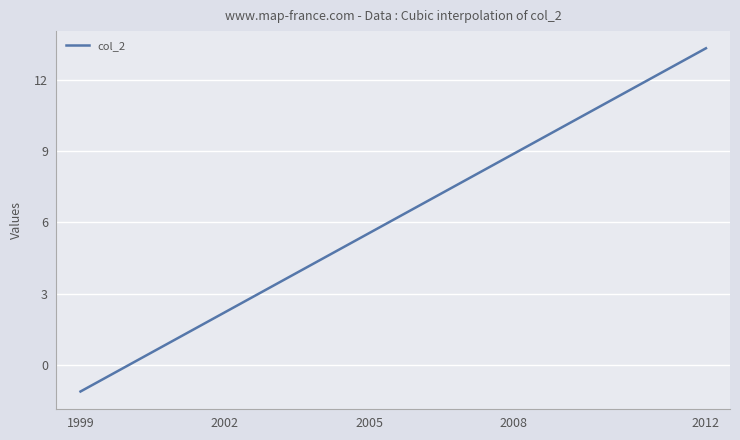

What is the greatest value displayed?

13.3